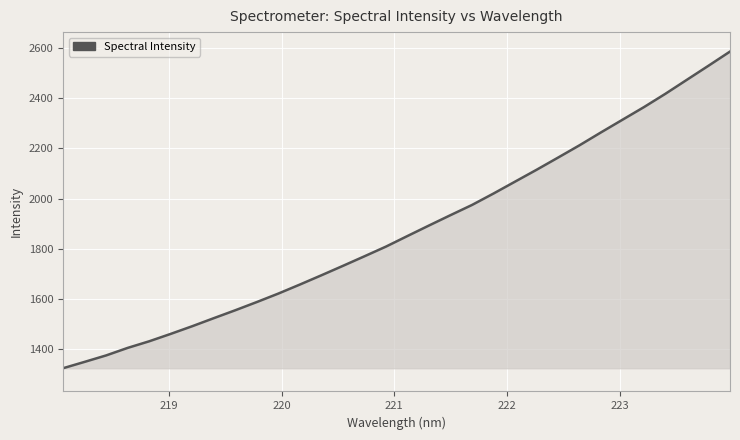

What is the difference between the maximum and minimum values?

1263.4